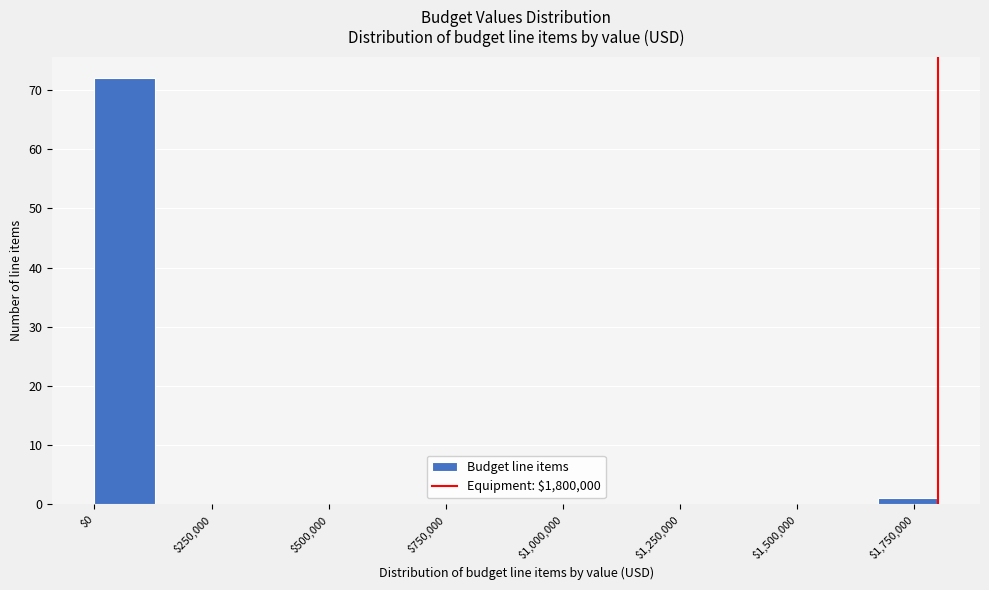

Read against the x-axis, roughly where is the centre of the tallest bar?

50000